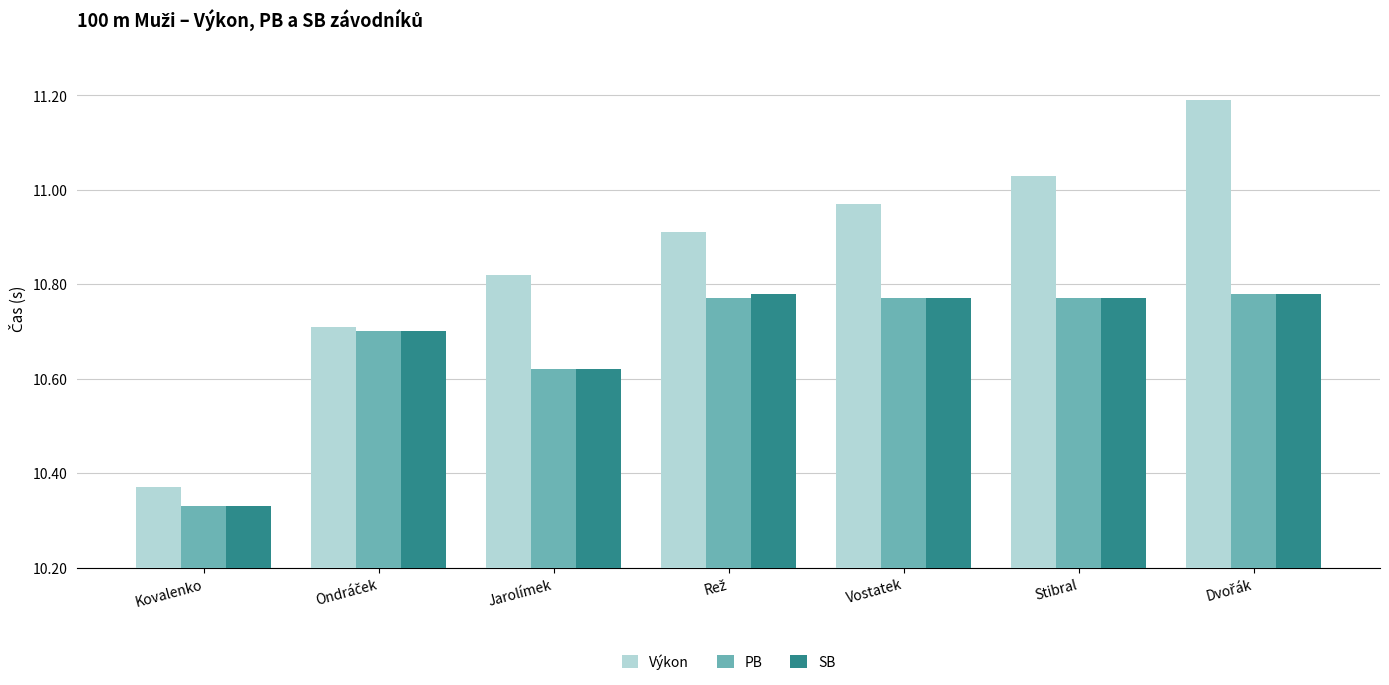

Which series has the largest range (max minus min)?

Výkon